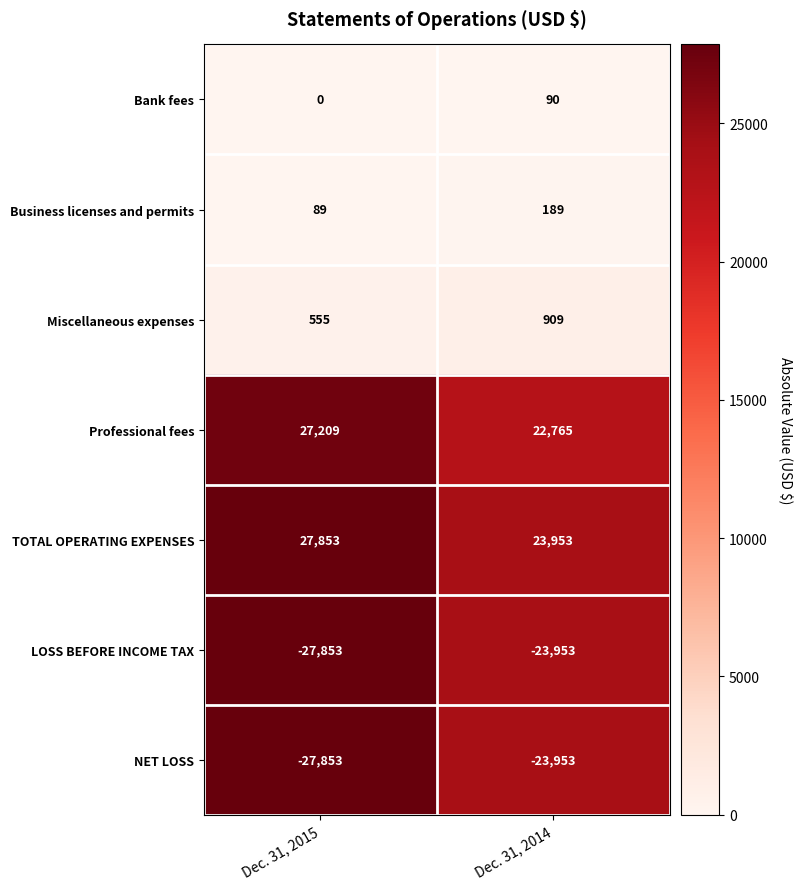

What is the total value across all series at Dec. 31, 2015?

0